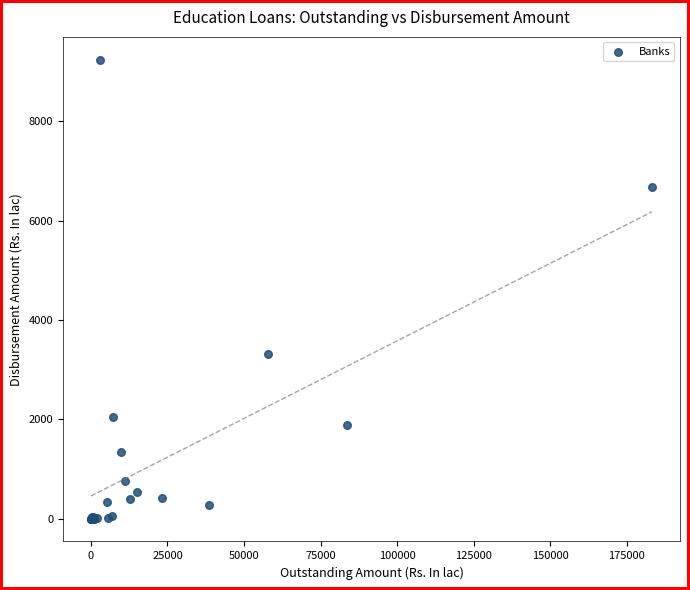

What Y value in the scatter plot is closest to 4621?

3324.5